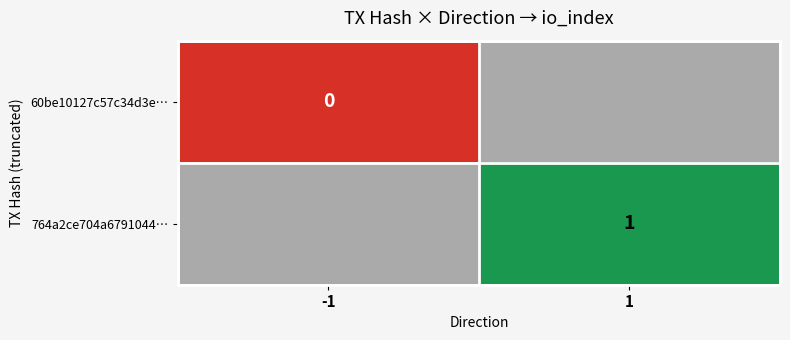

True or false: 764a2ce704a6791044… has a value of 1 at 1.

True